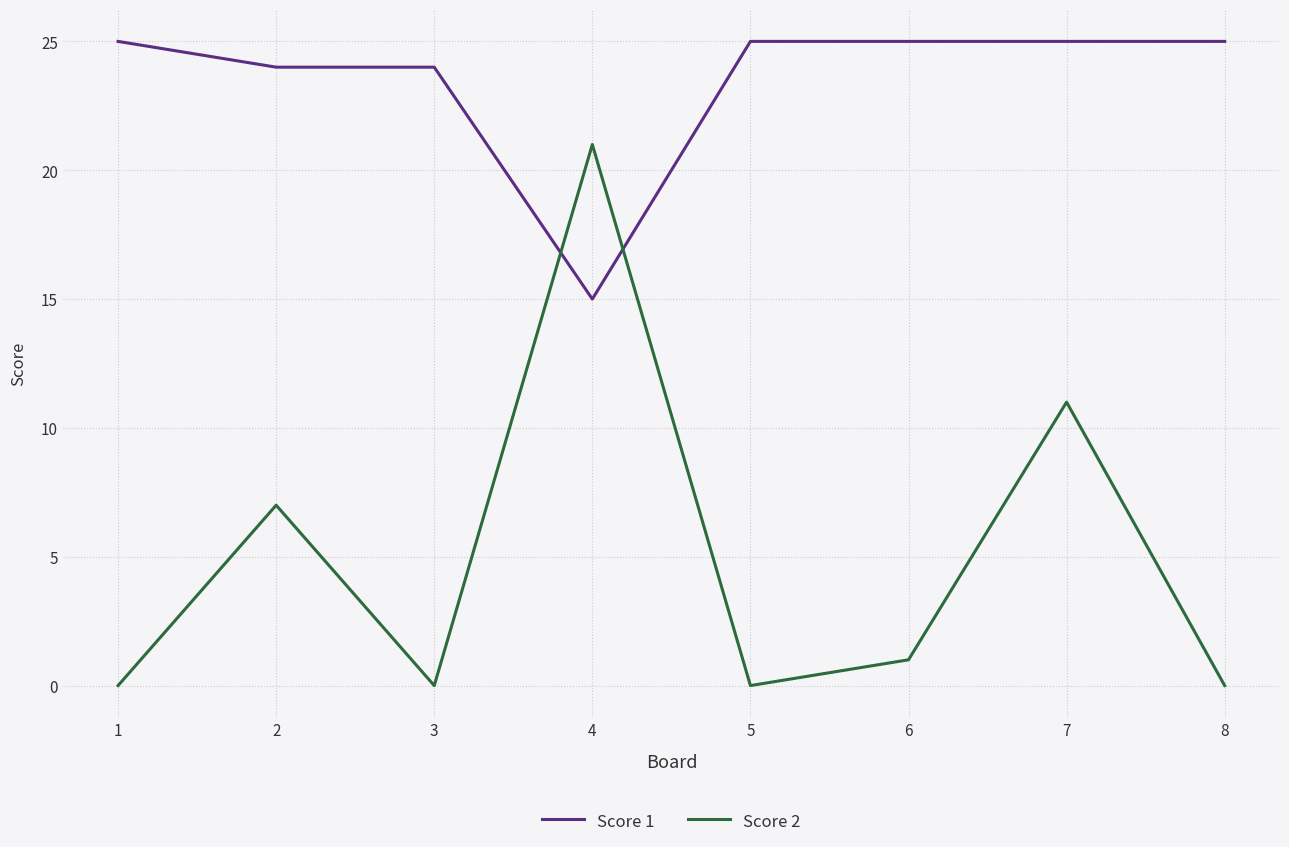

What is the maximum value for Score 1?

25